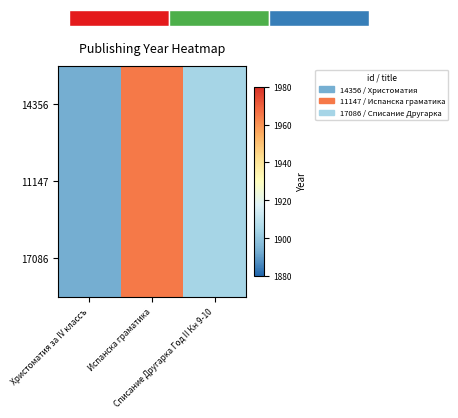

What is the sum of the 17086 values at Списание Другарка Год II Кн 9-10 and Христоматия за IV классъ?

3797